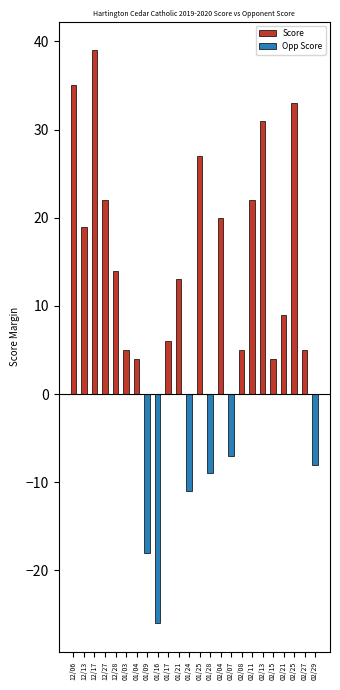

How many groups of bars are there?

24